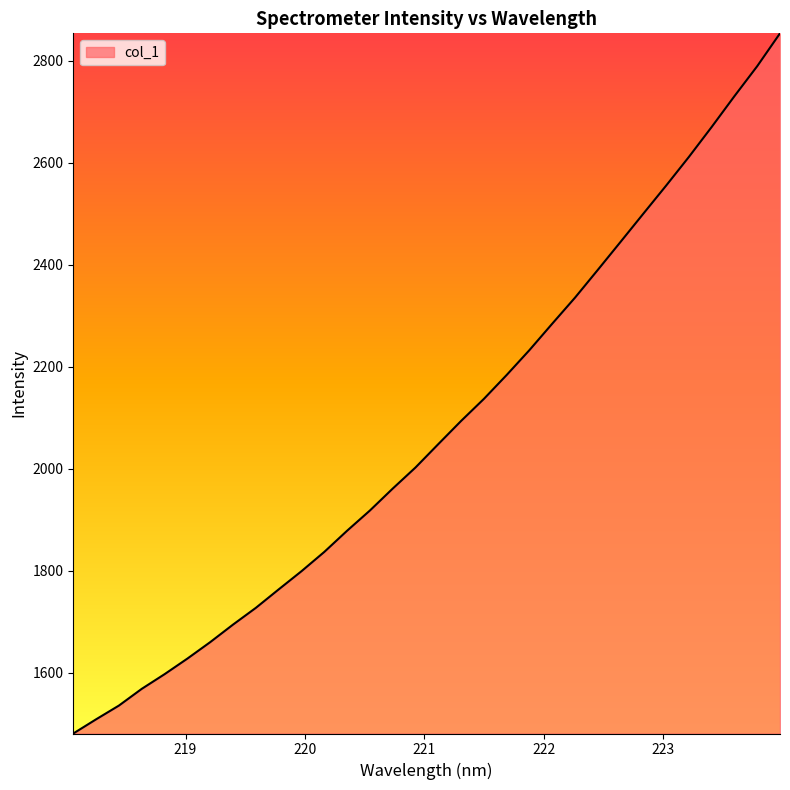

What is the greatest value displayed?

2853.3